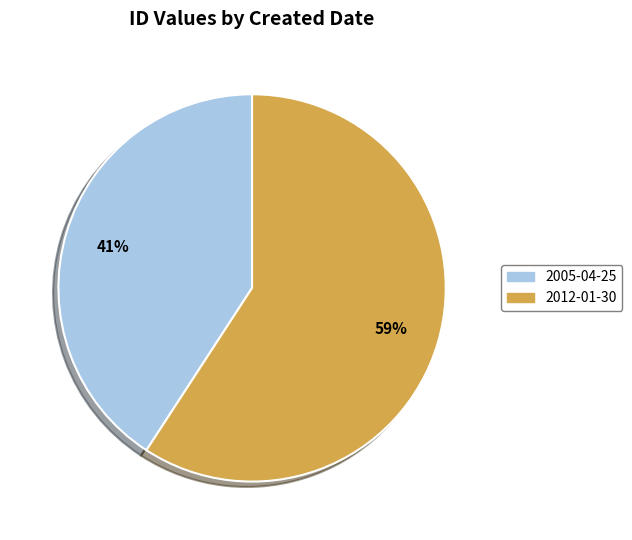

Is it true that 2012-01-30 is 59% of the pie?

True